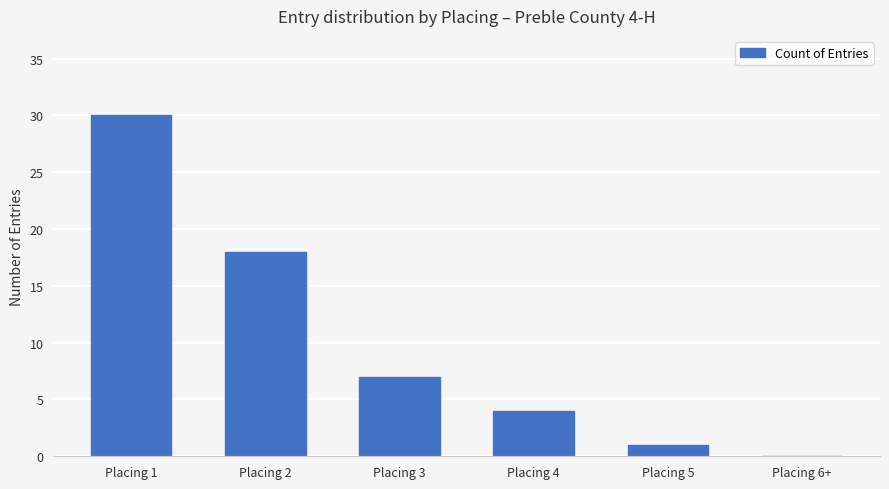

How many distinct data groups are displayed?

1